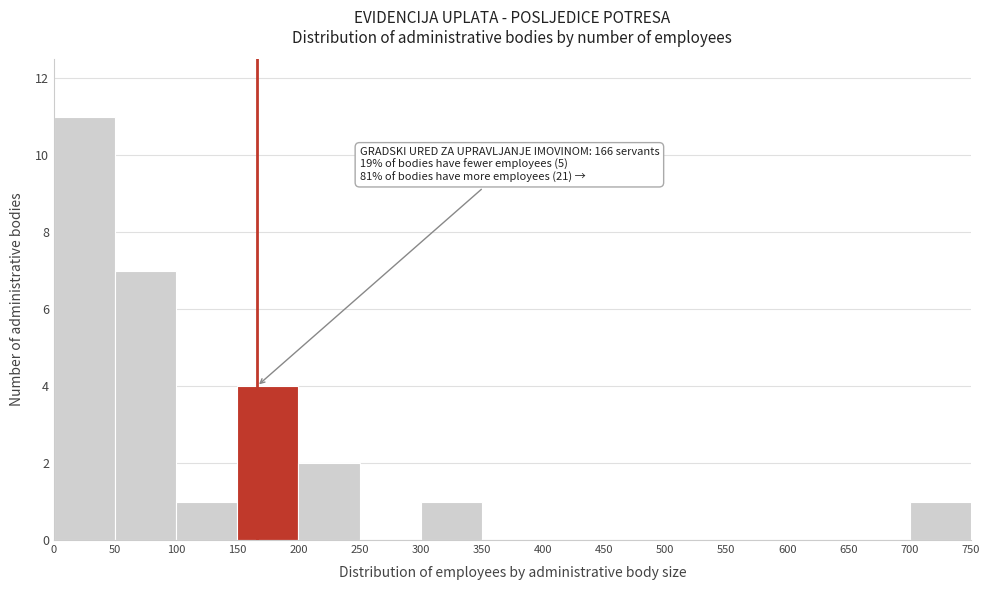

Which range on the x-axis has the tallest bar?

0 to 50